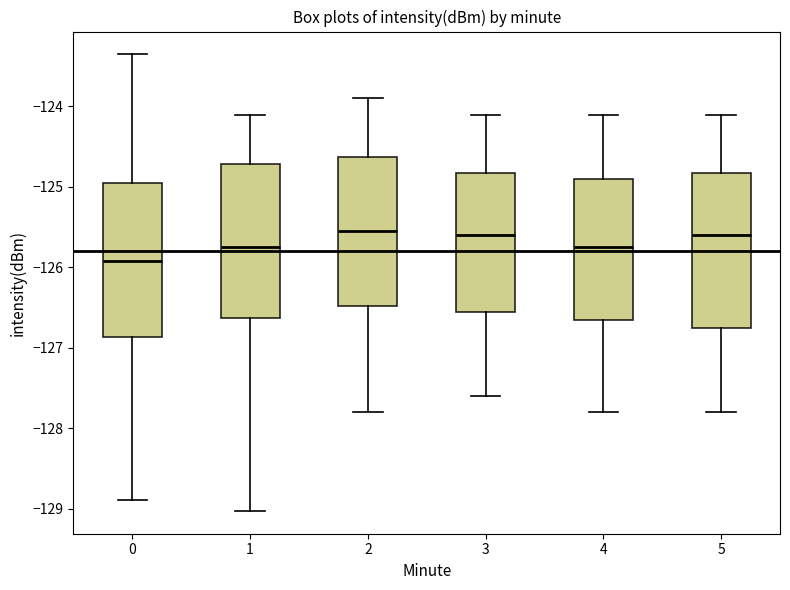

Which box has the lowest median line?

0